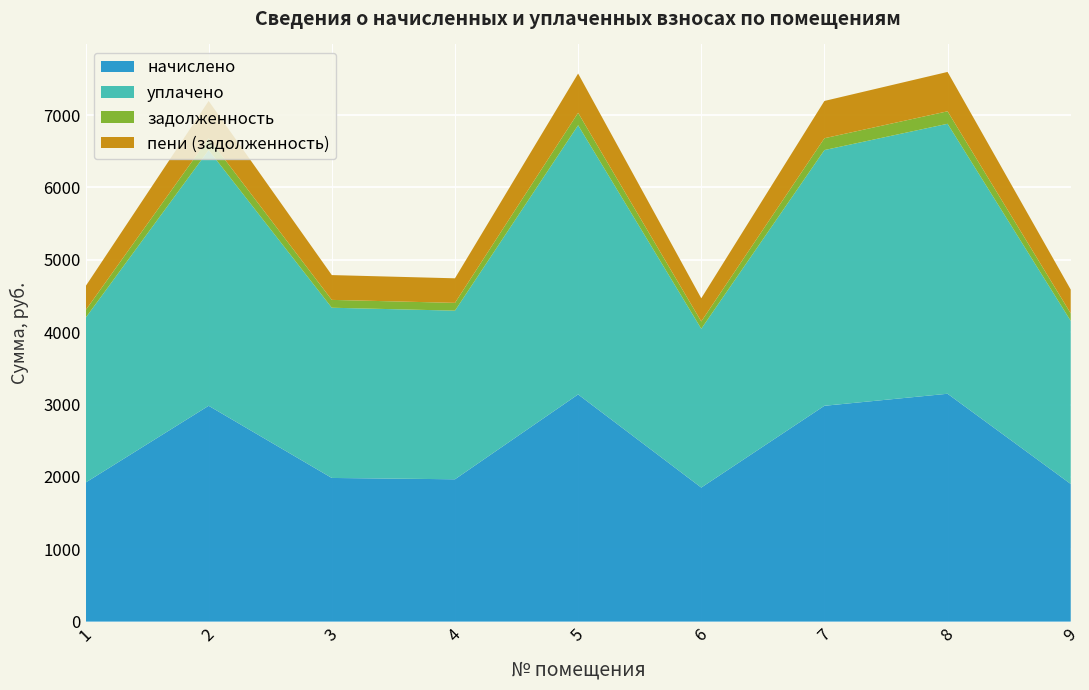

Reading right to left, extract all data points from this chart.

начислено: 9=1902.2	8=3148.8	7=2982.6	6=1852.4	5=3139.6	4=1966.9	3=1985.3	2=2982.6	1=1920.7
уплачено: 9=2253.8	8=3731.1	7=3534.1	6=2194.8	5=3720.1	4=2330.4	3=2352.3	2=3534.1	1=2275.7
задолженность: 9=104.0	8=172.4	7=163.3	6=101.3	5=171.9	4=107.5	3=108.5	2=163.3	1=105.0
пени (задолженность): 9=328.4	8=544.1	7=515.3	6=319.7	5=542.5	4=339.5	3=342.7	2=515.3	1=331.5